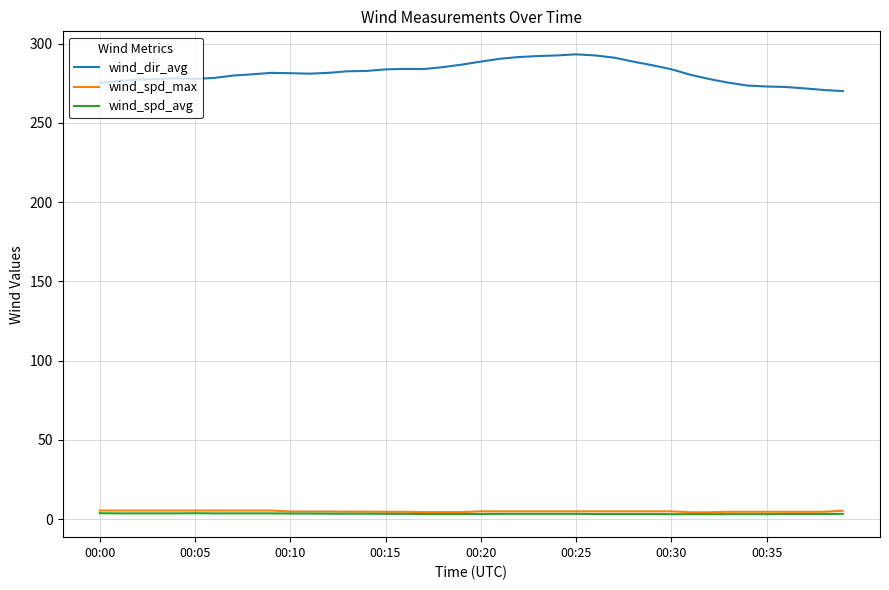

Which series has the largest total across all categories?

wind_dir_avg